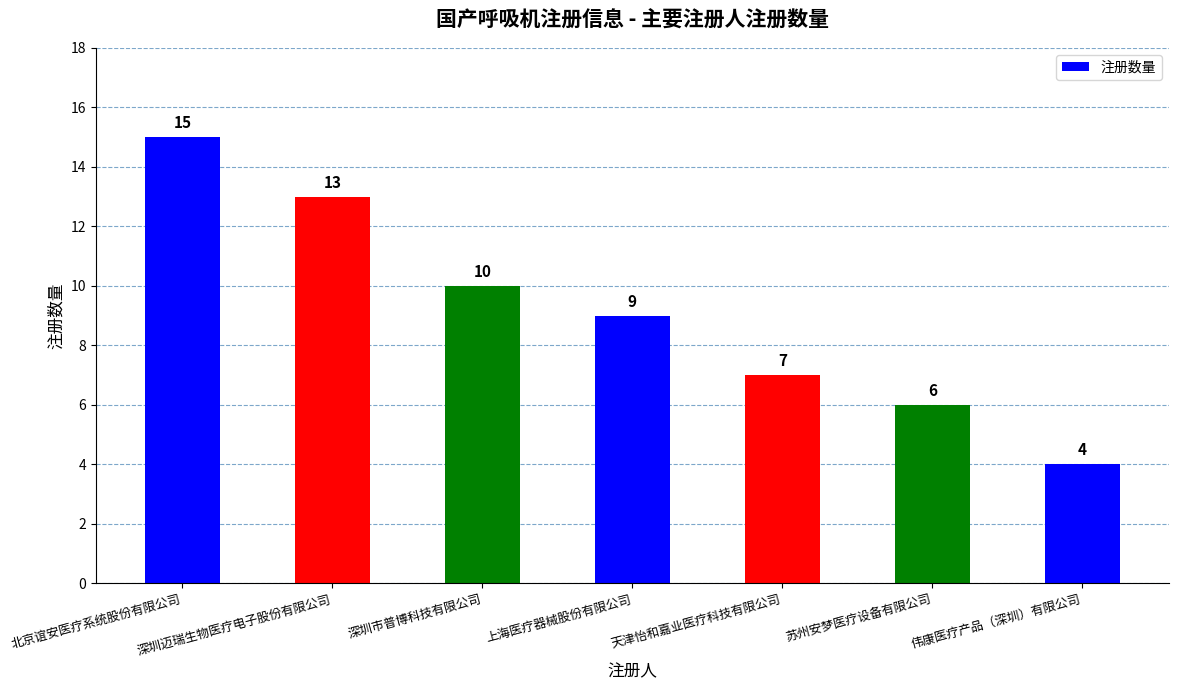

Is it true that the value at 天津怡和嘉业医疗科技有限公司 is 10?

False